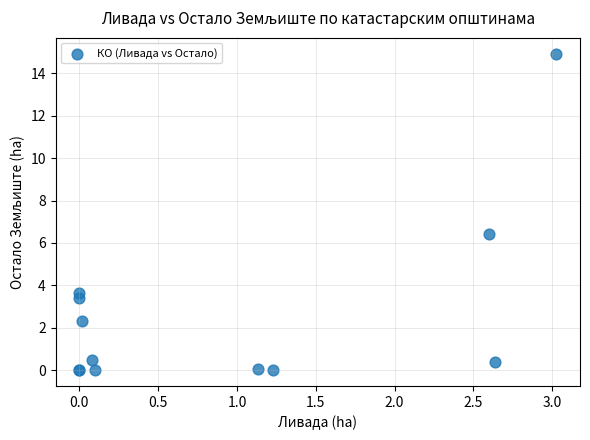

What Y value in the scatter plot is closest to 7?

6.4